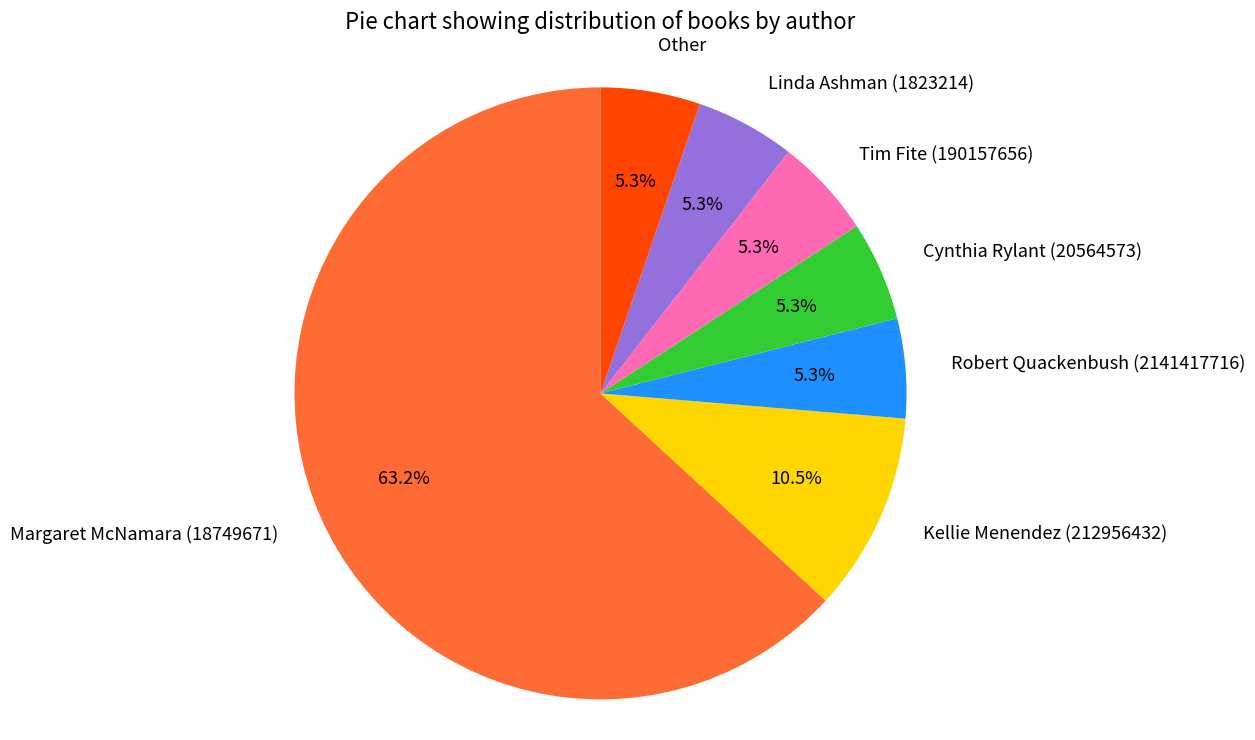

The Margaret McNamara (18749671) slice represents 48% of the pie. True or false?

False